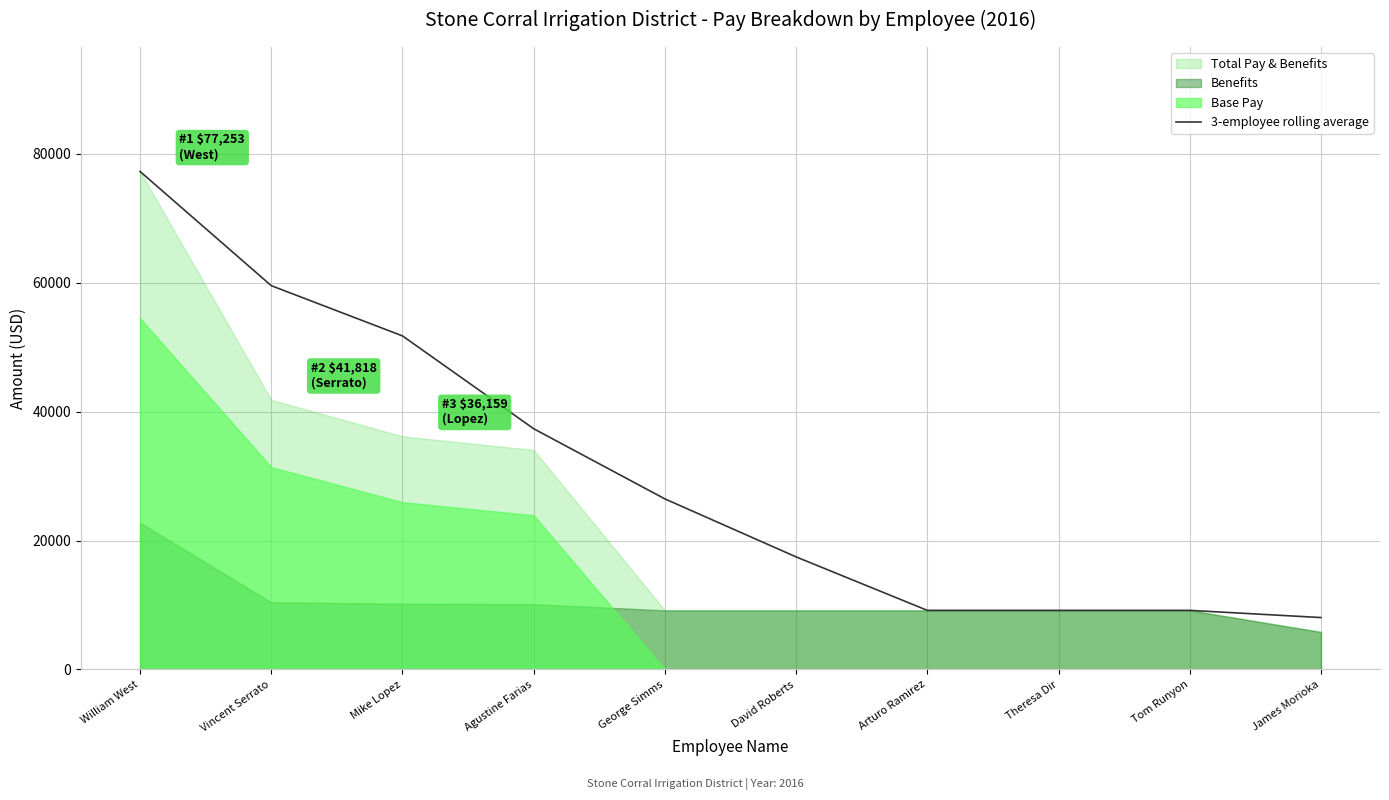

The 3-employee rolling average series shows 61907.2 at Agustine Farias. True or false?

False